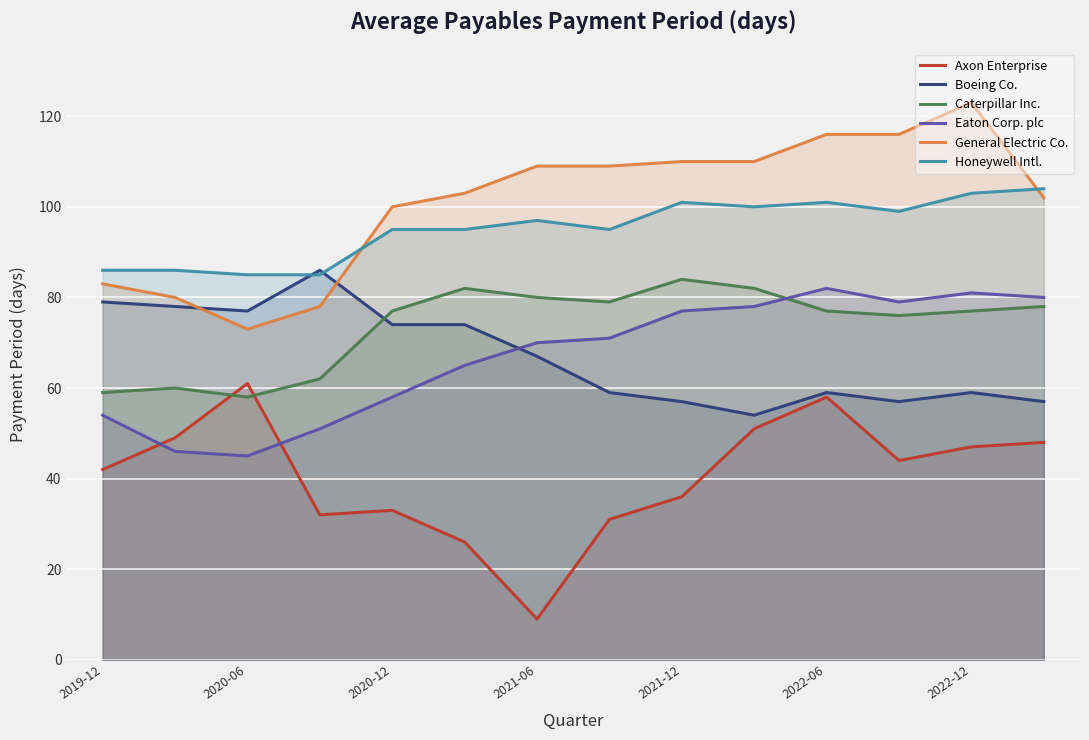

True or false: Caterpillar Inc. and Axon Enterprise intersect in this chart.

True